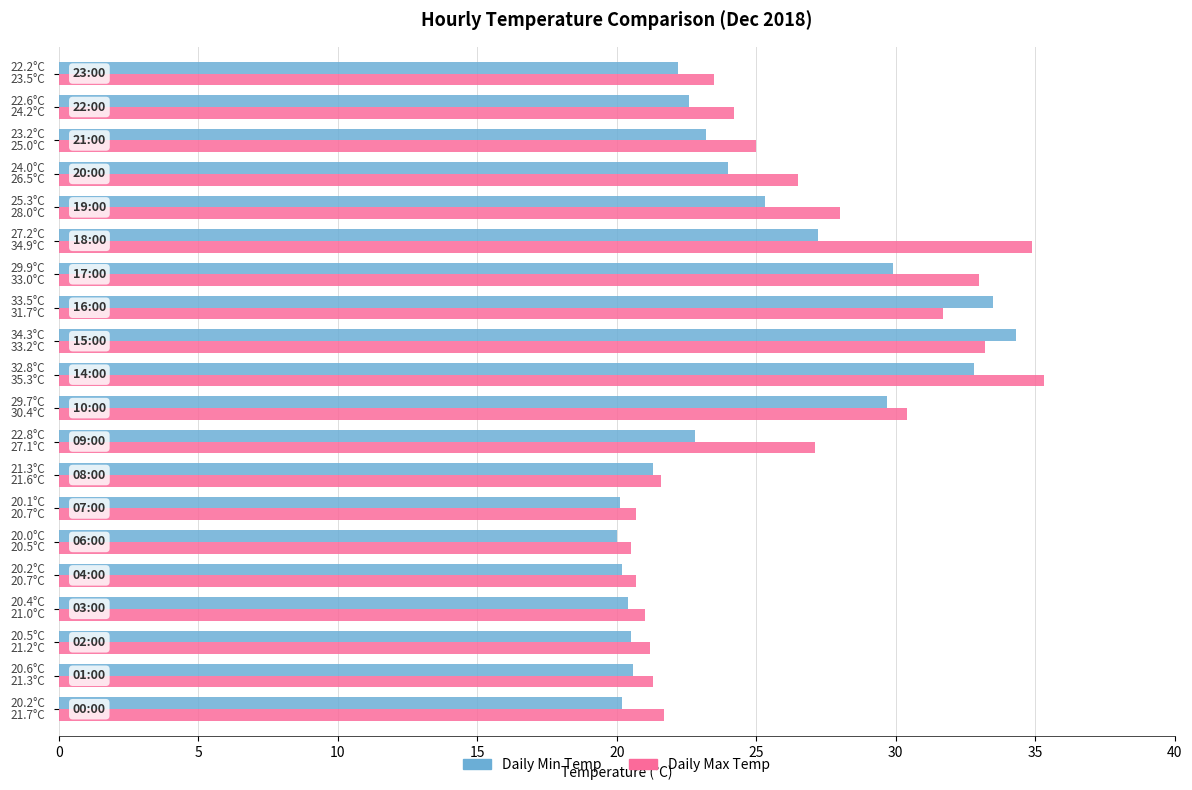

What is the difference between the maximum and minimum values in the Daily Max Temp series?

14.8